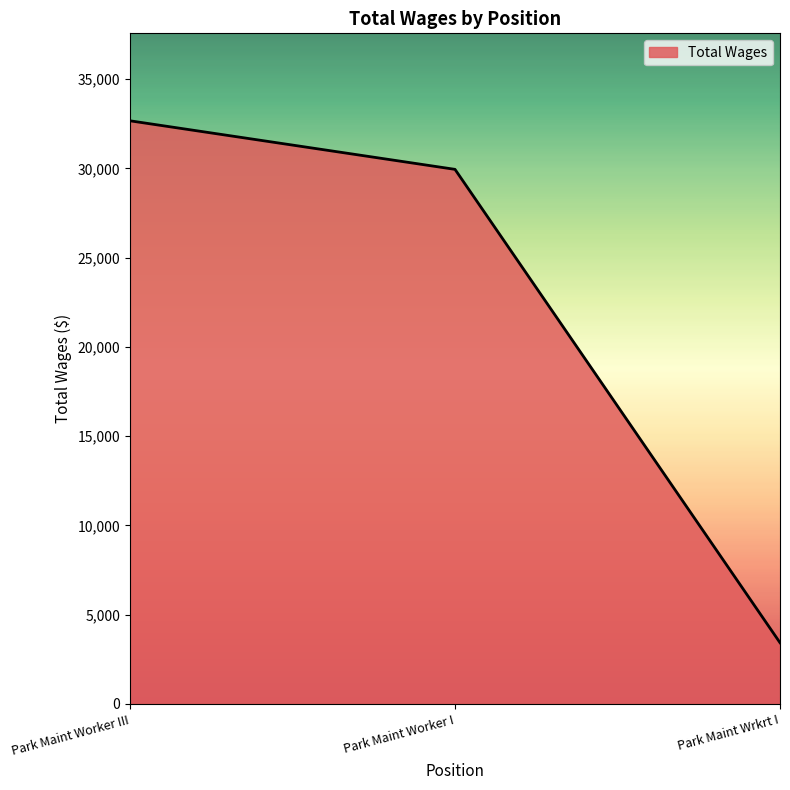

What is the smallest value displayed?

3428